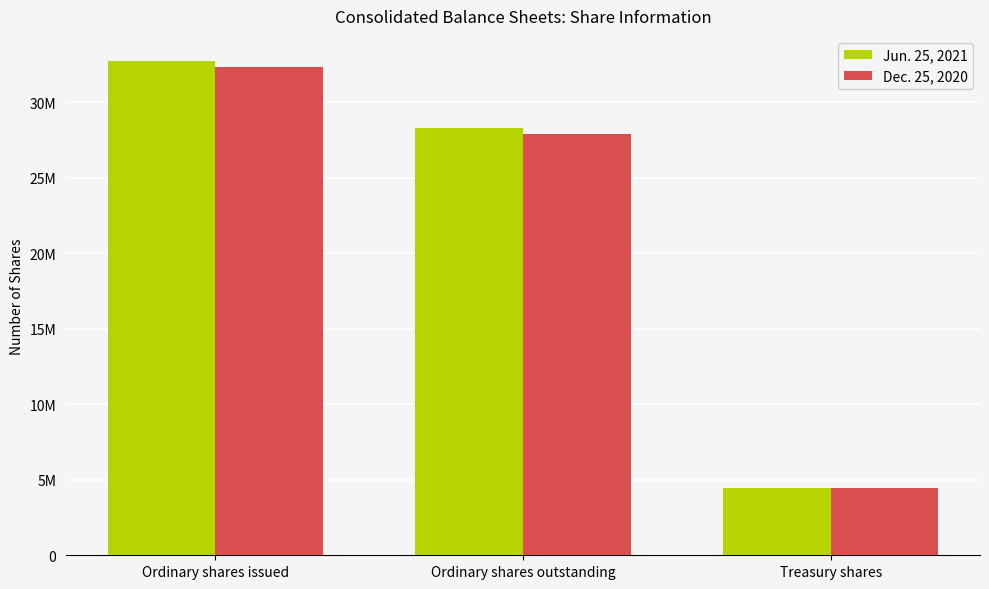

Is the value of Dec. 25, 2020 at Ordinary shares issued greater than the value of Jun. 25, 2021 at Ordinary shares issued?

No